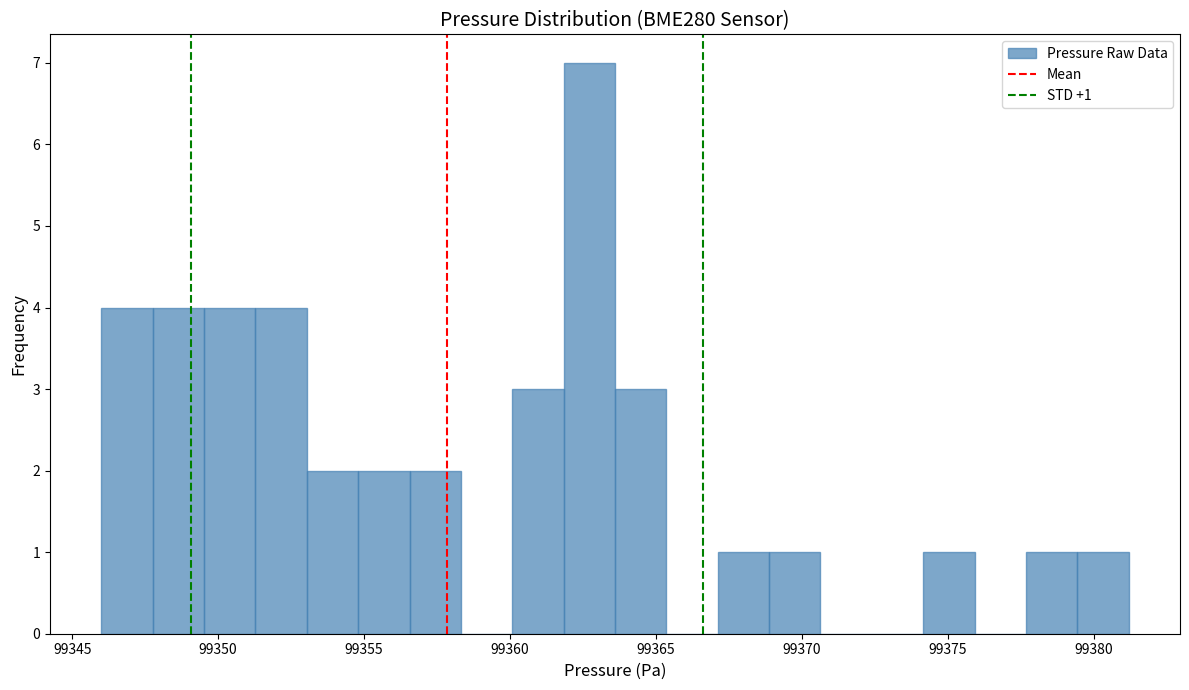

Around what value on the x-axis is the tallest bar? Give the approximate position of its centre, as read against the axis.

99362.5